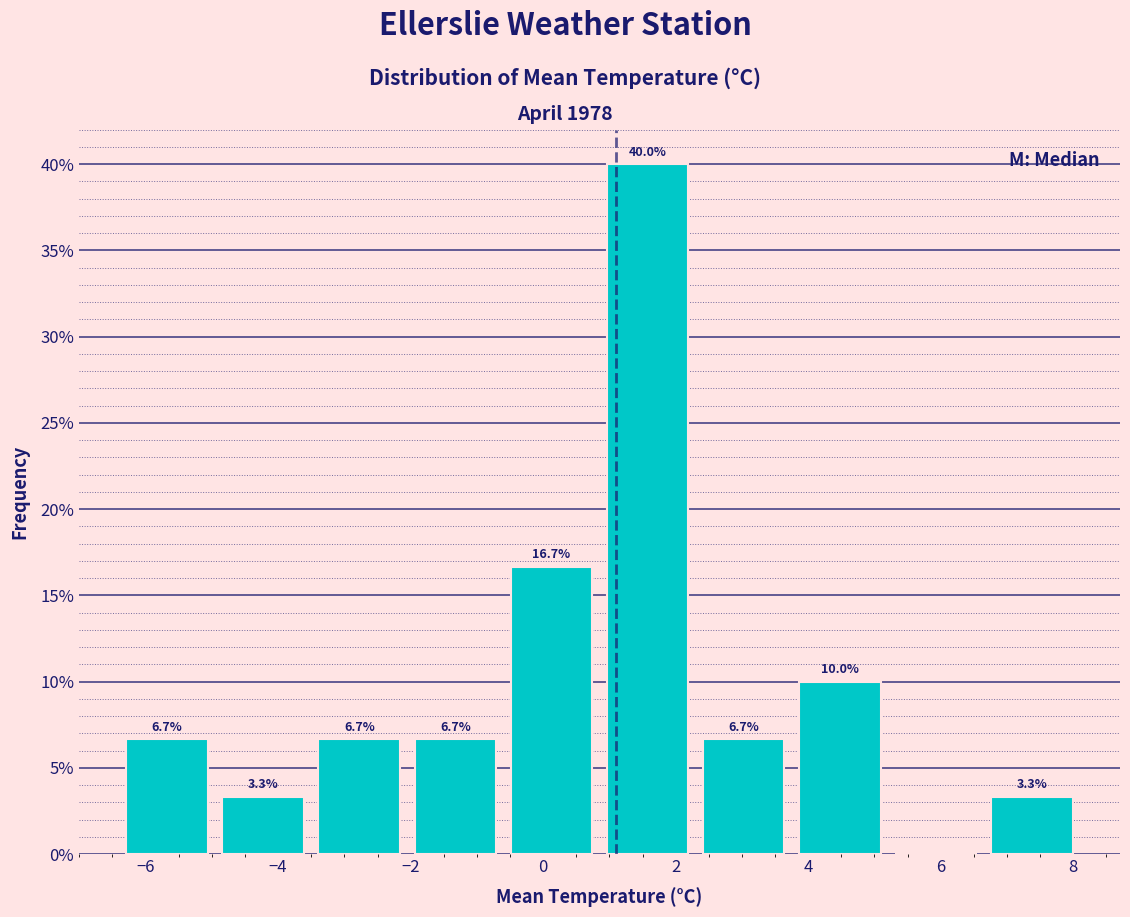

Over which range of the x-axis is the bar tallest?

0.85 to 2.30